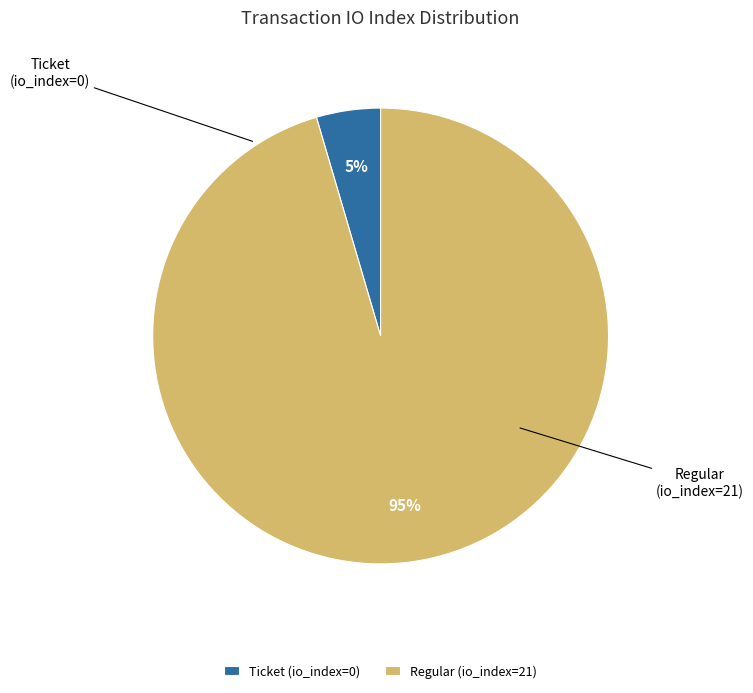

Between Ticket (io_index=0) and Regular (io_index=21), which is larger?

Regular (io_index=21)